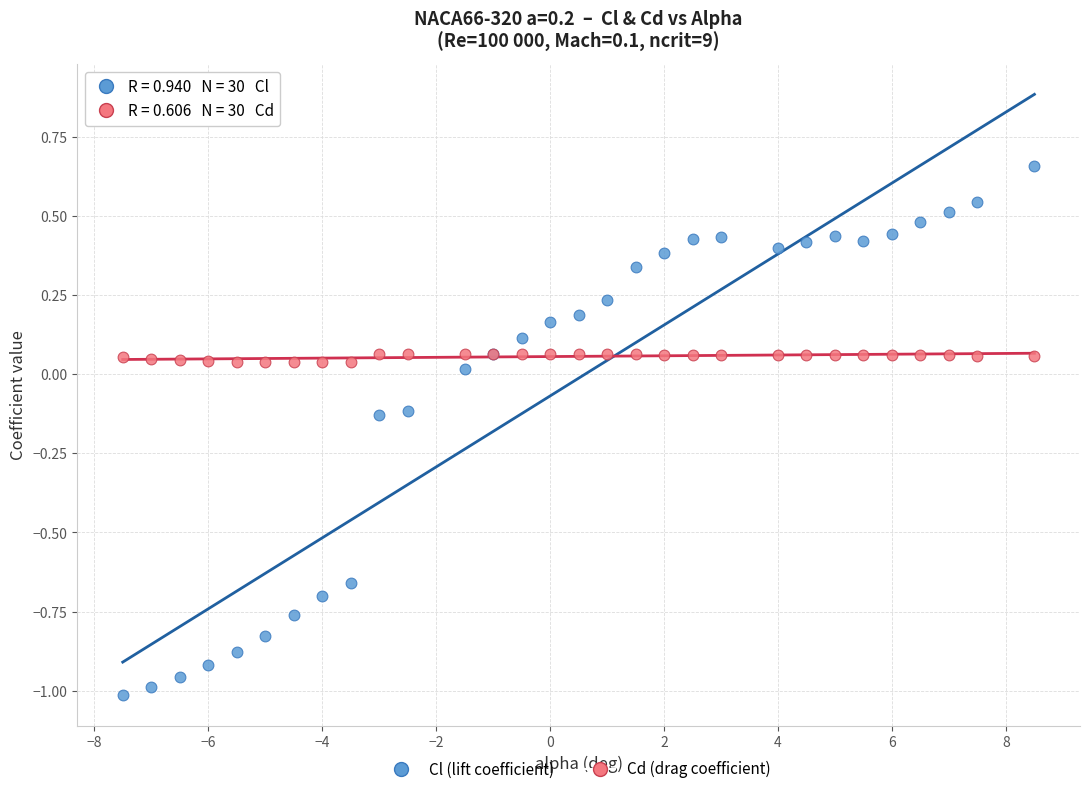

Which series has the widest spread of Y values?

Cl (lift coefficient)